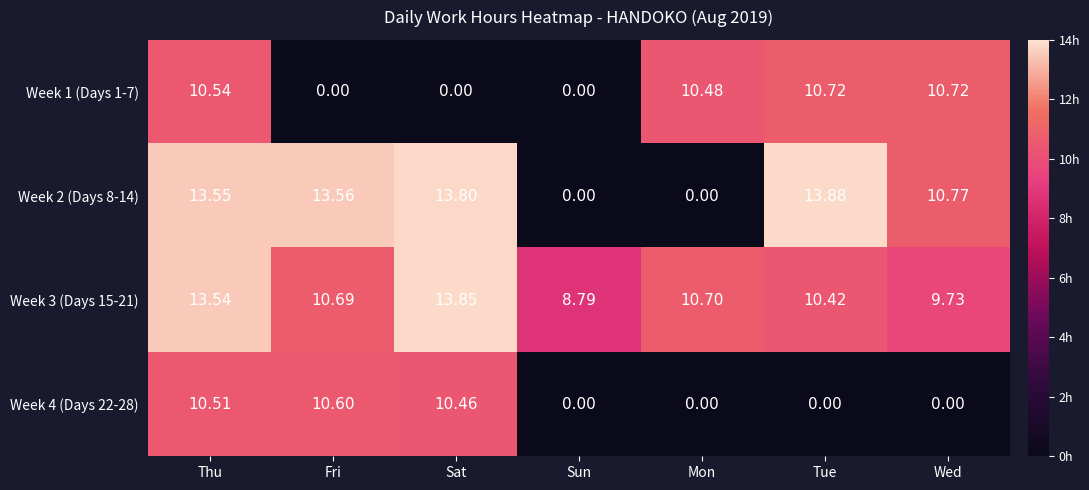

Is the value of Week 2 (Days 8-14) at Thu greater than the value of Week 3 (Days 15-21) at Fri?

Yes